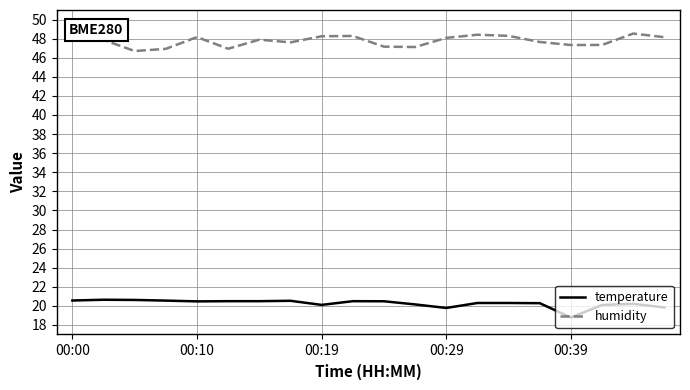

At how many categories does at least one series exceed 36?

20